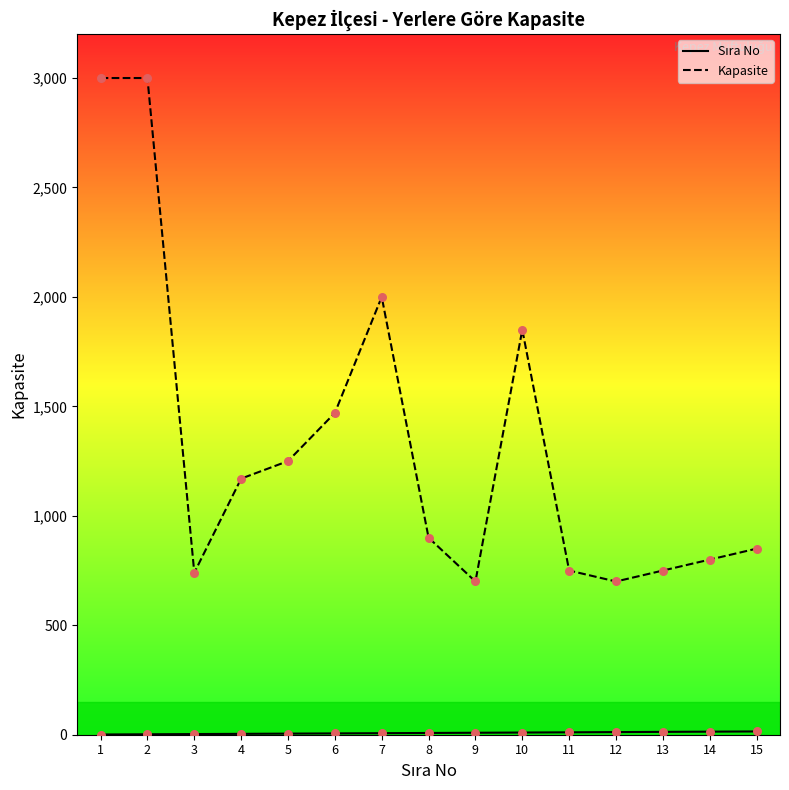

Which series has the largest total across all categories?

Kapasite